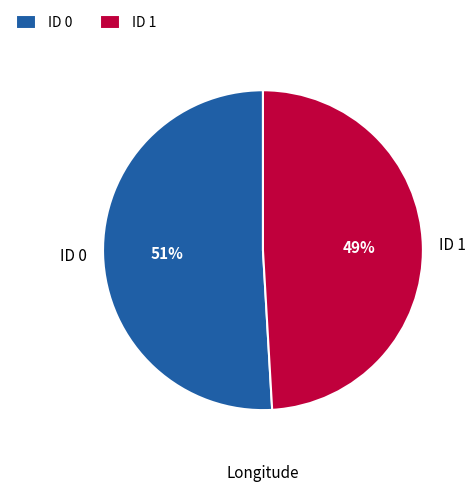

How many segments does this pie chart have?

2